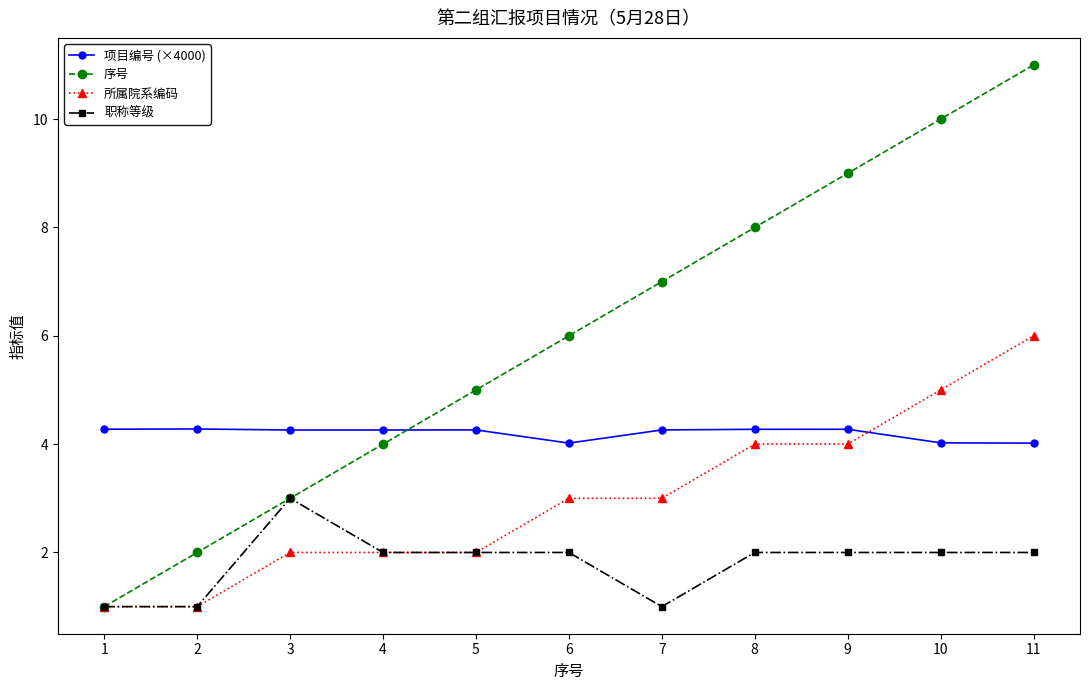

What is the difference between the 职称等级 values at 11 and 7?

1.0